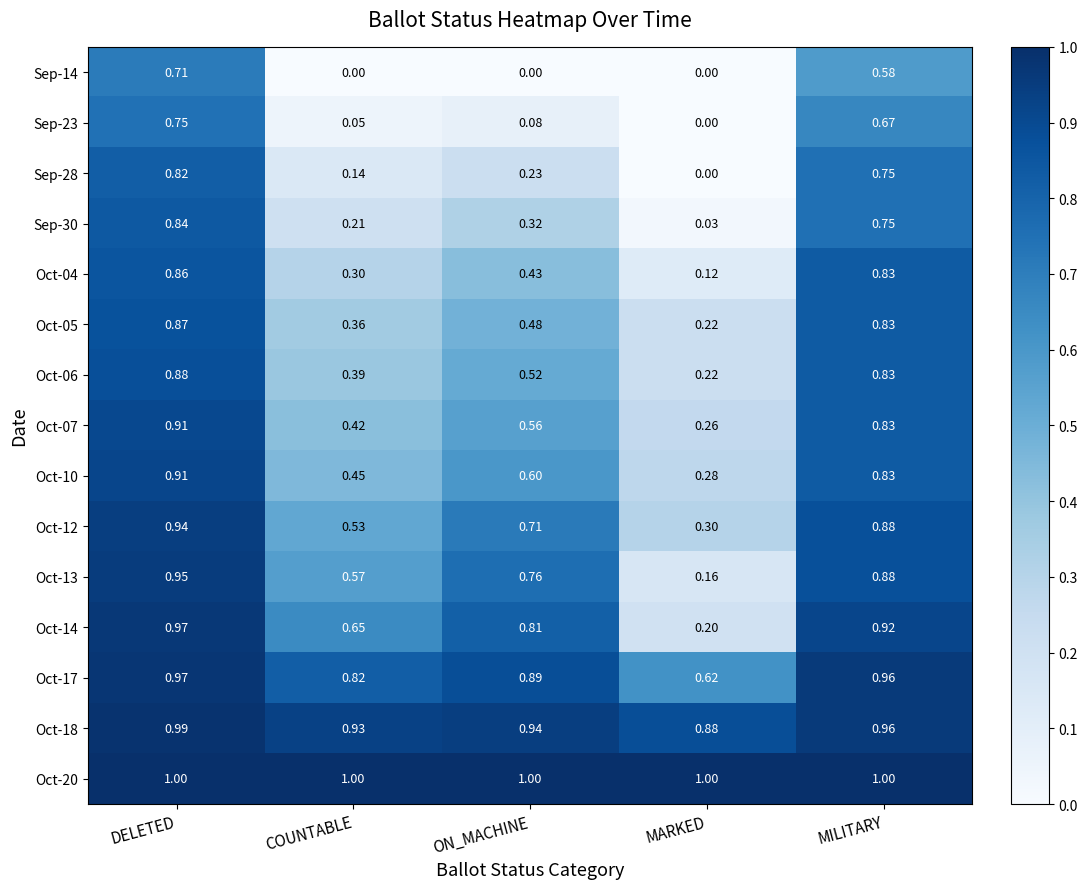

Which category has the highest value in the Oct-07 series?

DELETED